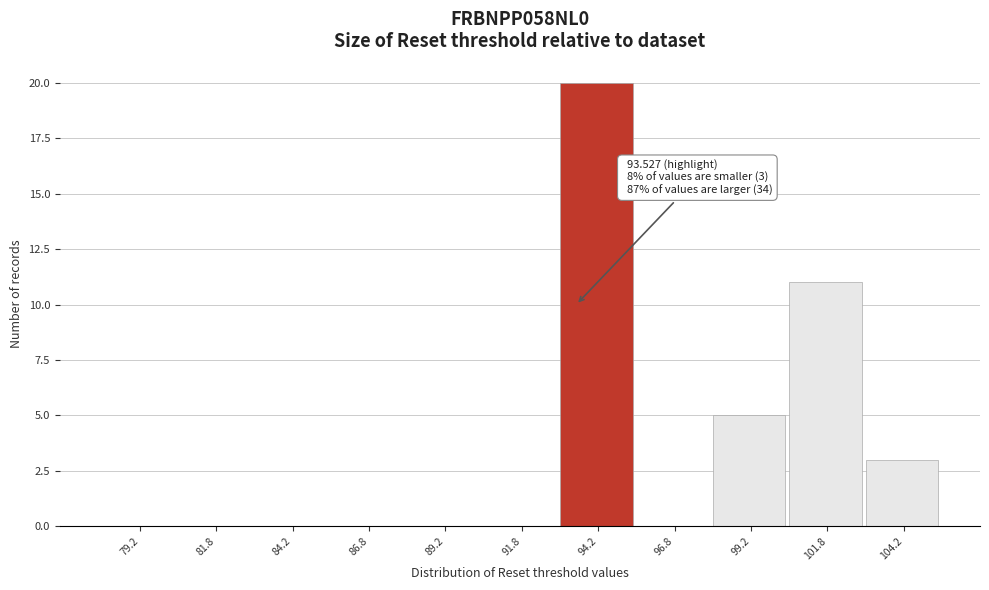

Over which range of the x-axis is the bar tallest?

93.0 to 95.5